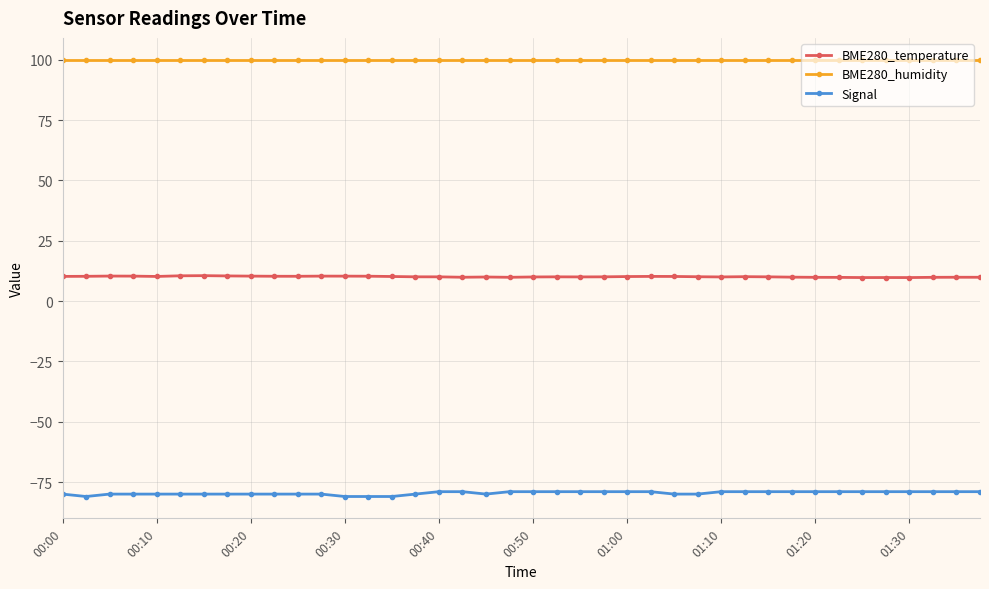

Which series has the largest total across all categories?

BME280_humidity